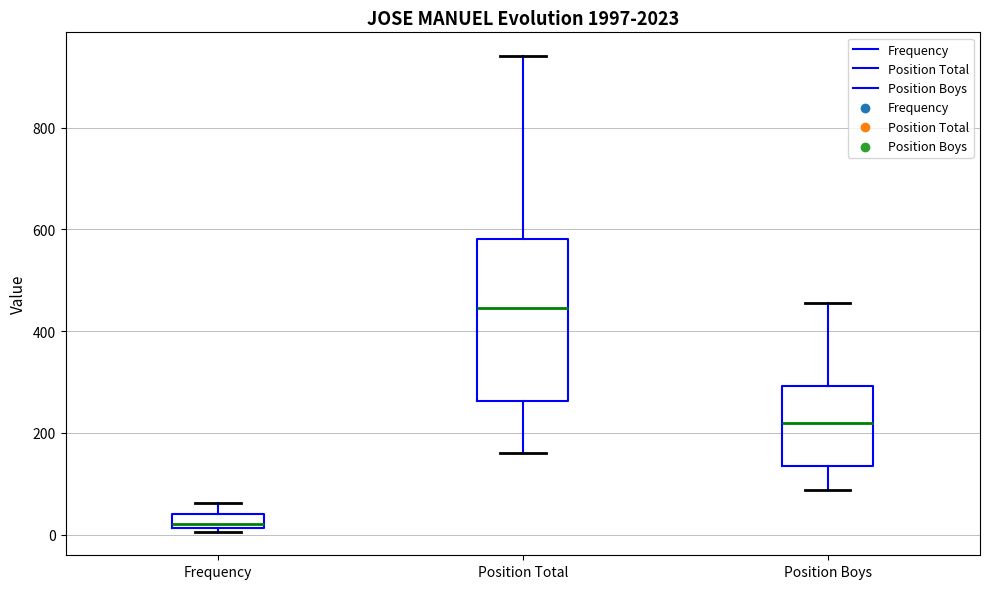

Where does the upper whisker of the box for Frequency end on the y-axis? The values are not printed on the chart, so give them approximately, as read against the axis.

60